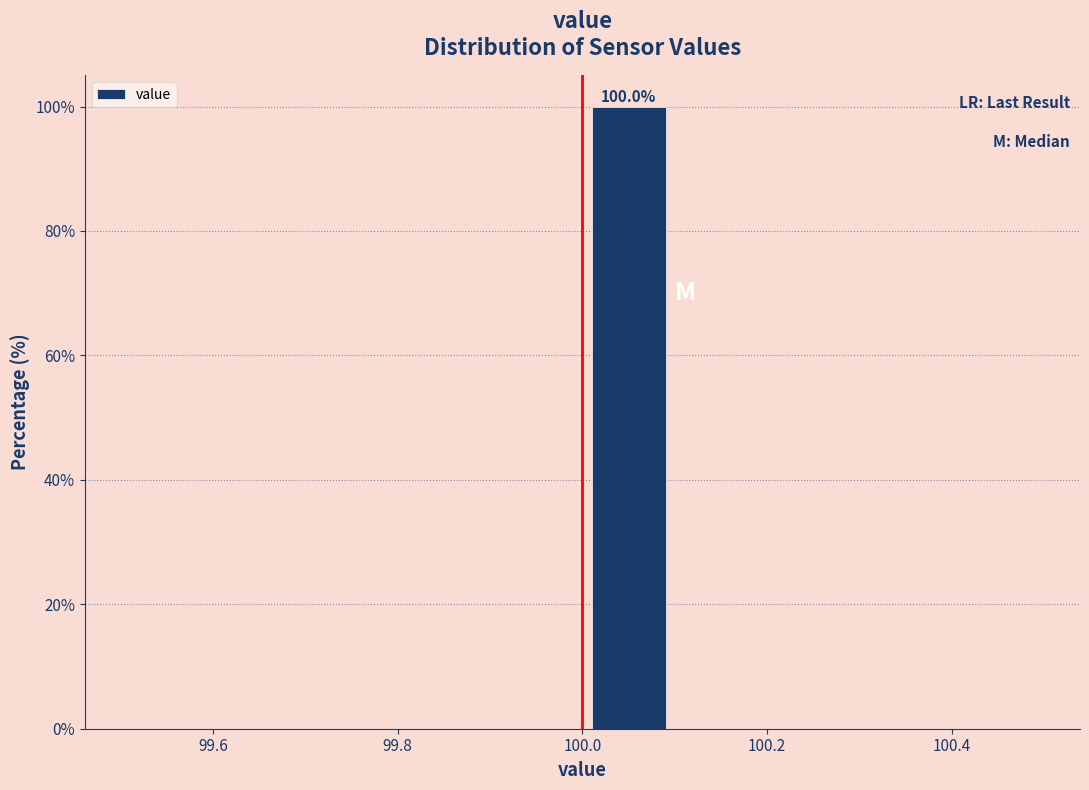

Over which range of the x-axis is the bar tallest?

100.0 to 100.1